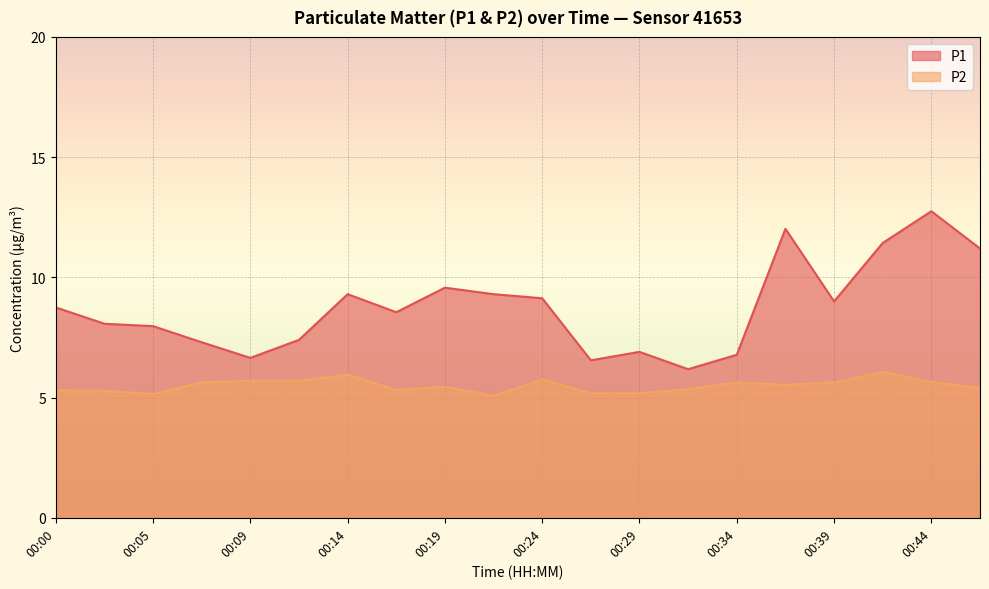

Is it true that P1 equals 7.4 at 00:12?

True